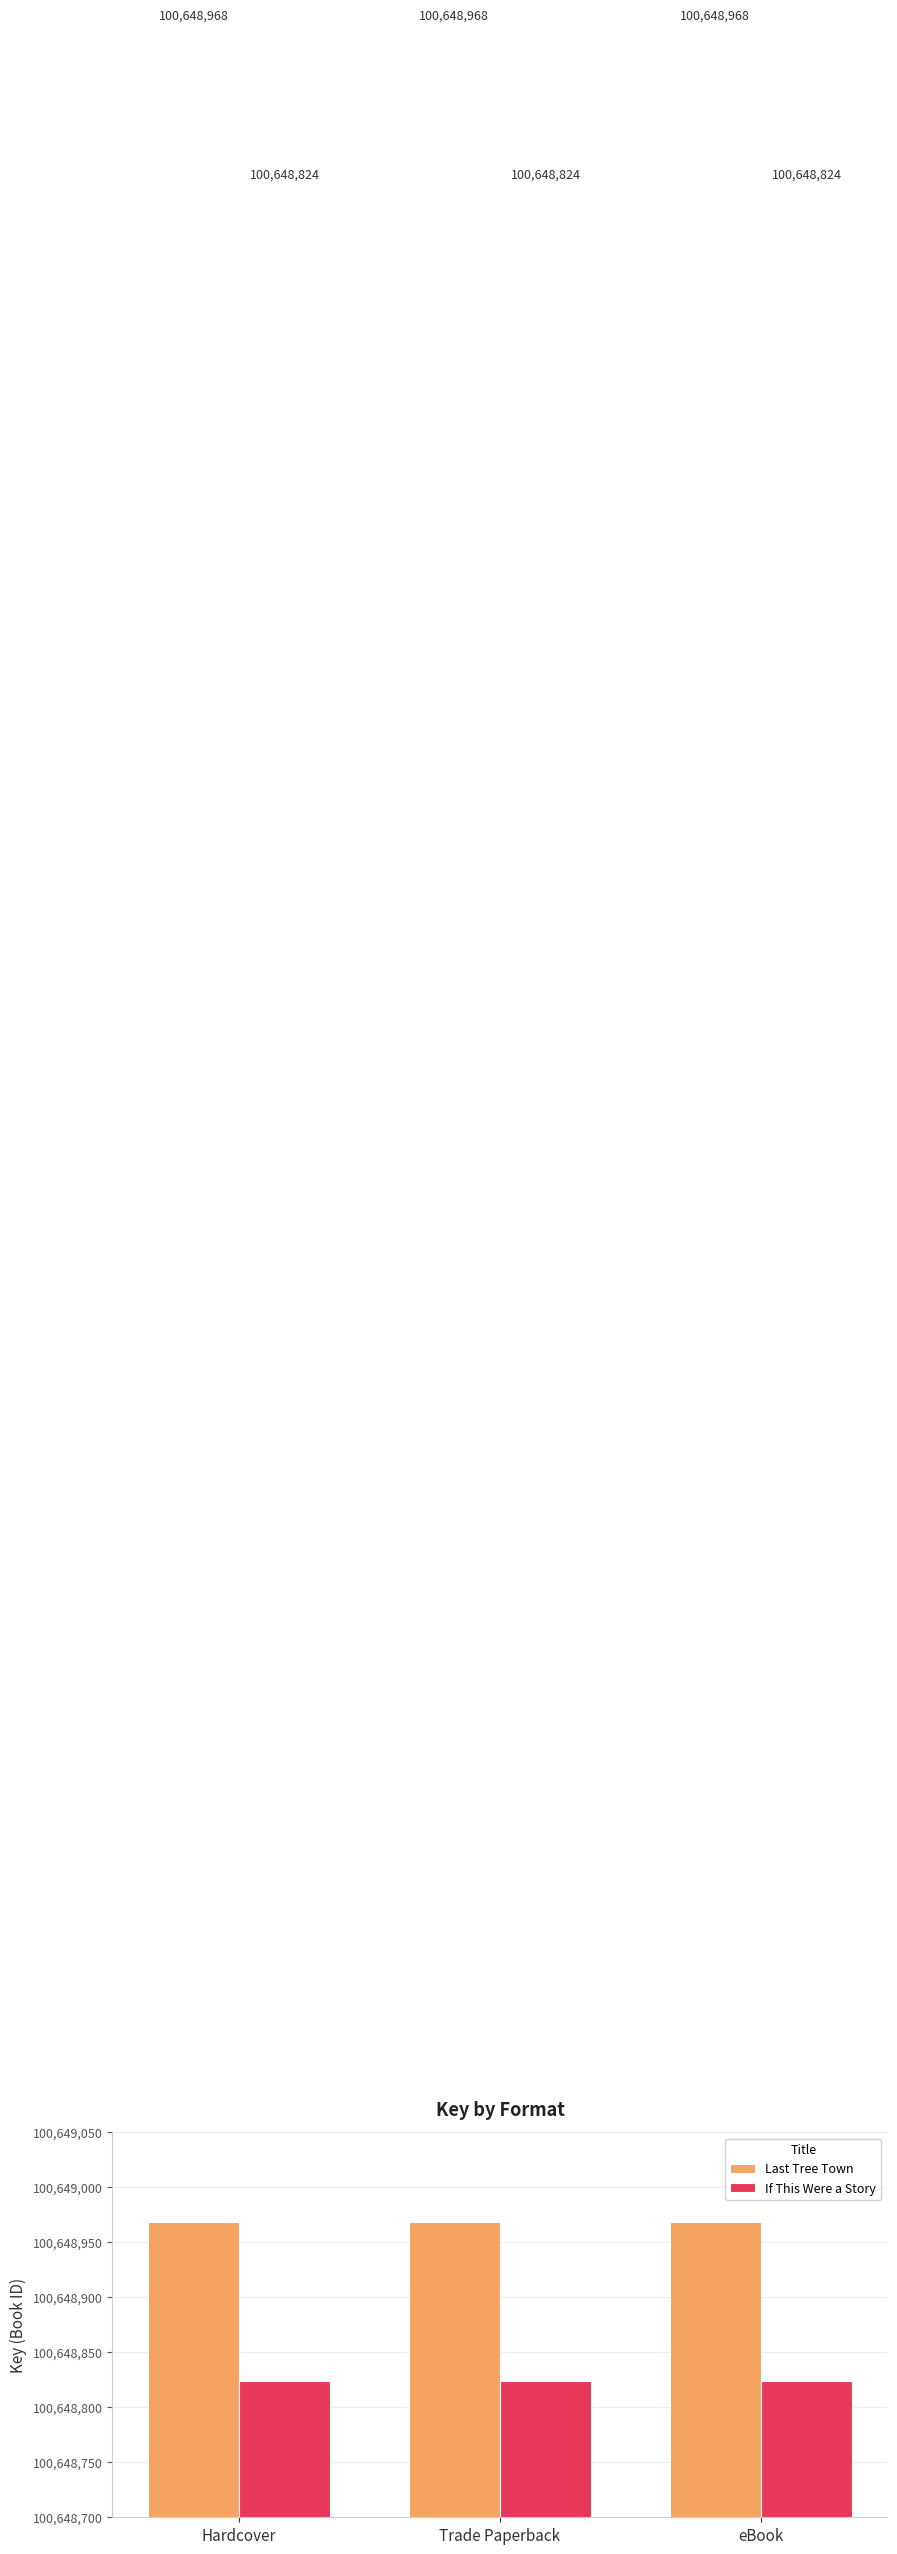

What is the label of the 3rd bar from the left?

eBook